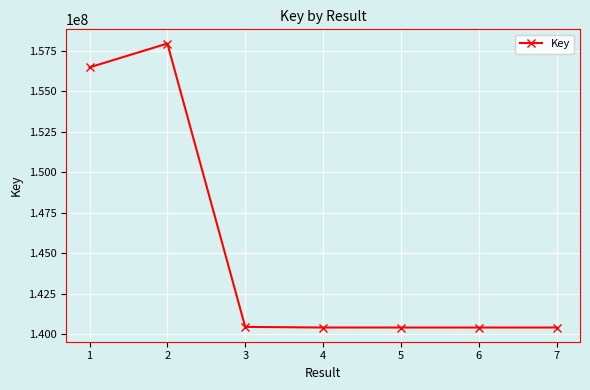

True or false: there are more than 0 points higher than both neighbors.

True